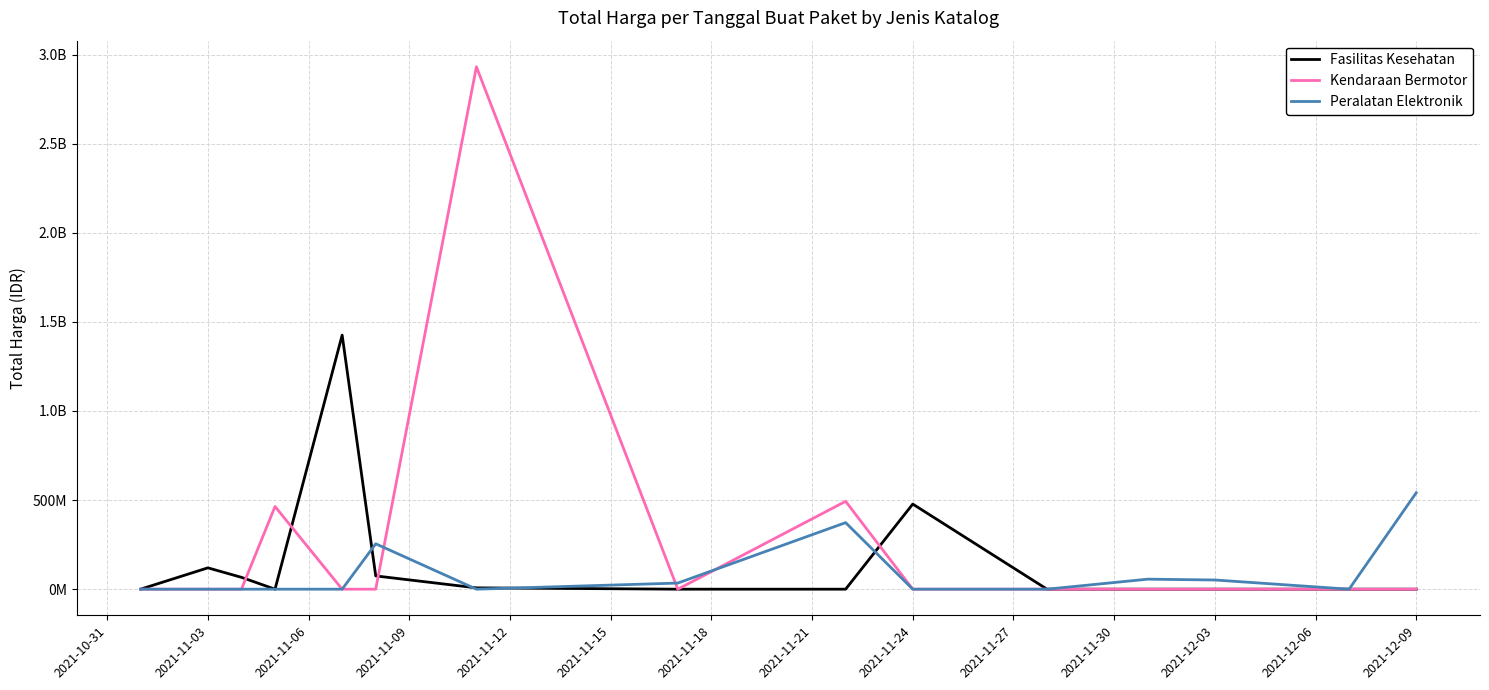

Is this an area chart (filled region under the line)?

No